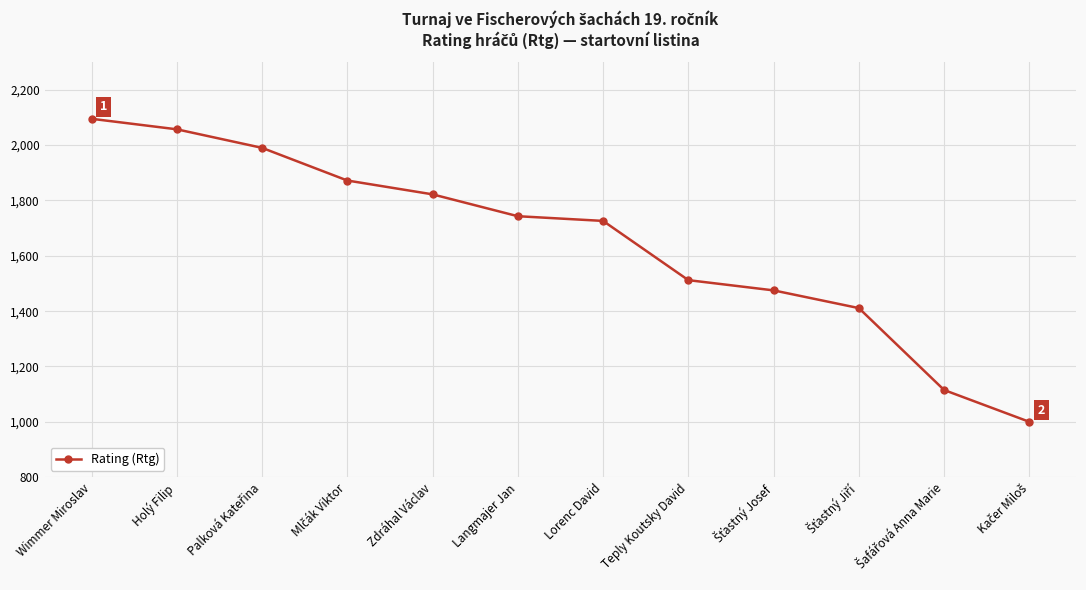

The value at Langmajer Jan is 877. True or false?

False